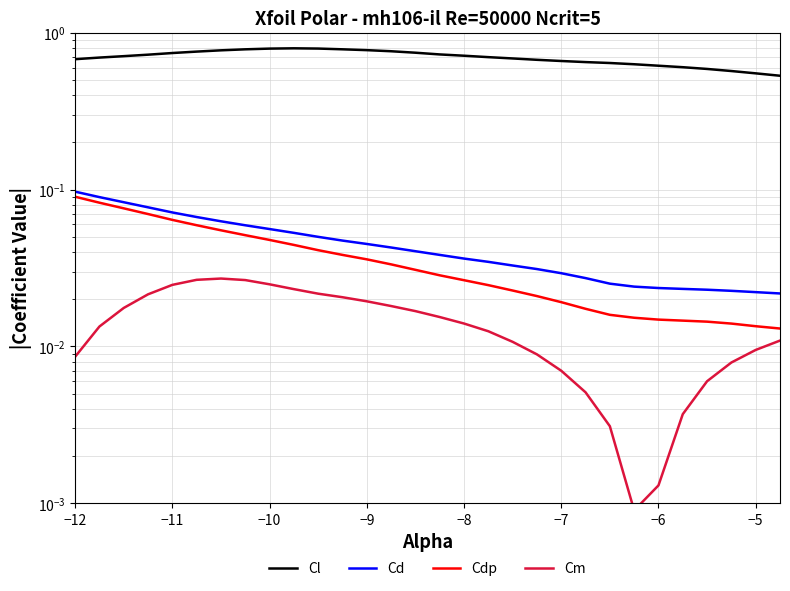

The Cdp series shows 0.0 at −9. True or false?

False